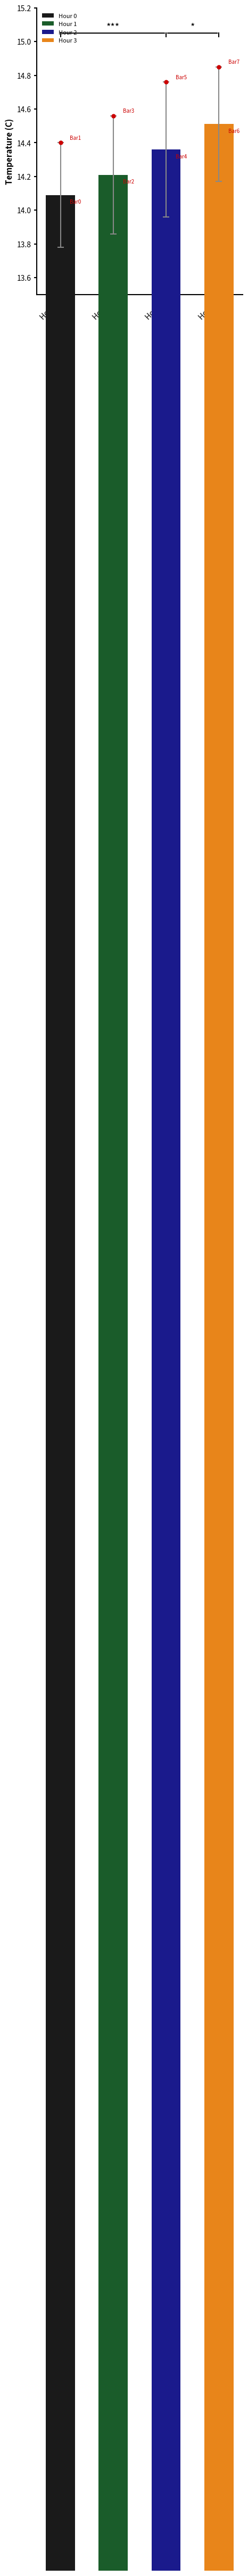

Is the value of Mean Temperature (C) at Hour 3 greater than the value of Std Temperature (C) at Hour 3?

Yes